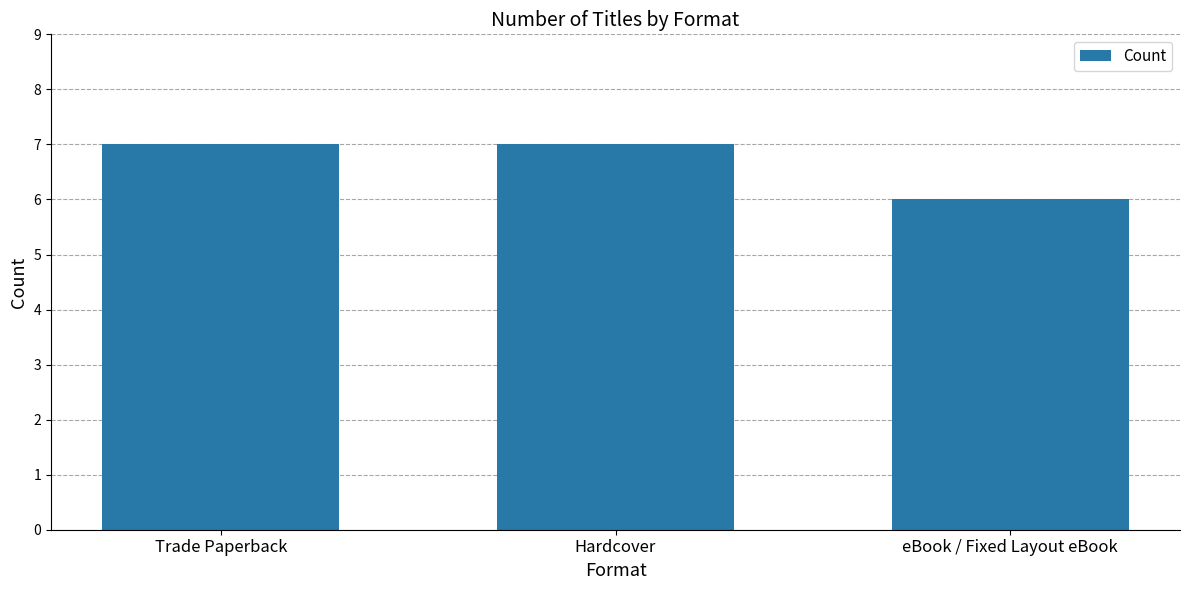

What is the label of the 2nd bar from the right?

Hardcover